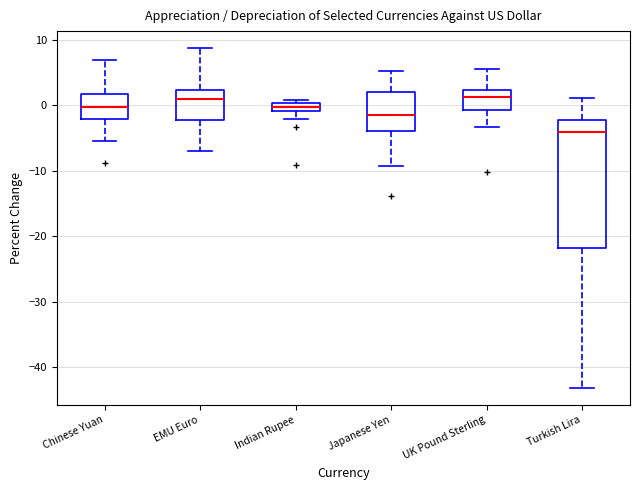

Which box is the tallest, from its lower edge to its upper edge?

Turkish Lira